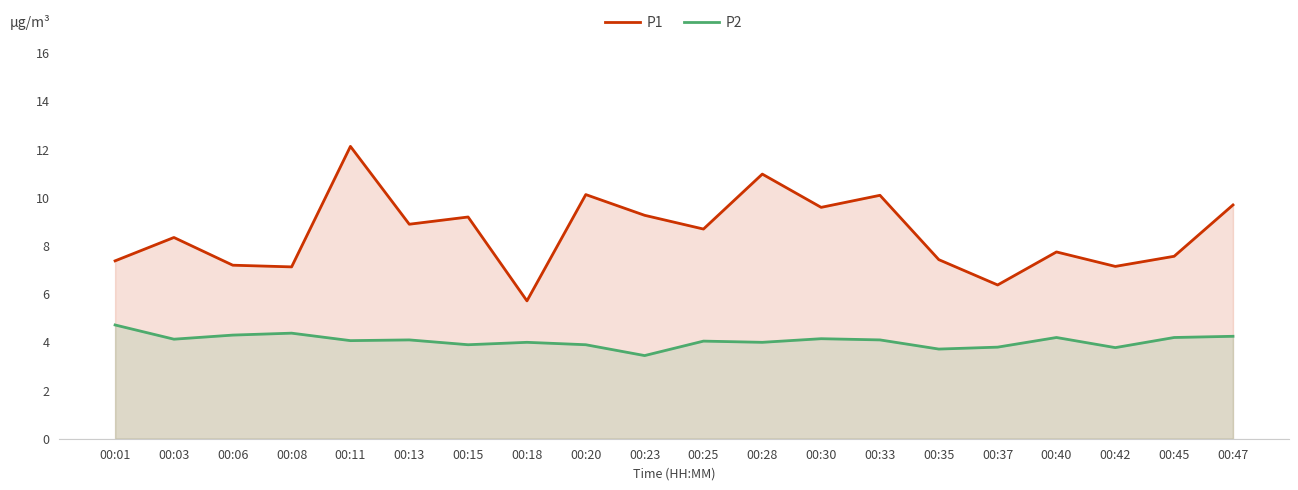

Rank the series at 00:35 from highest to lowest value.

P1, P2